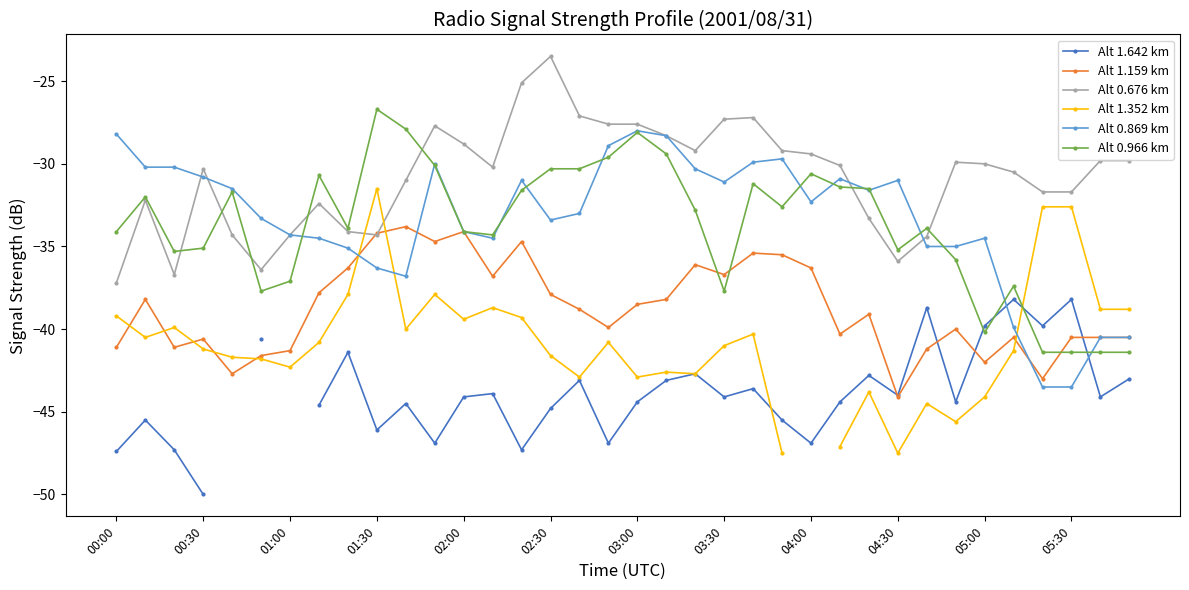

Count the number of data series in this chart.

6